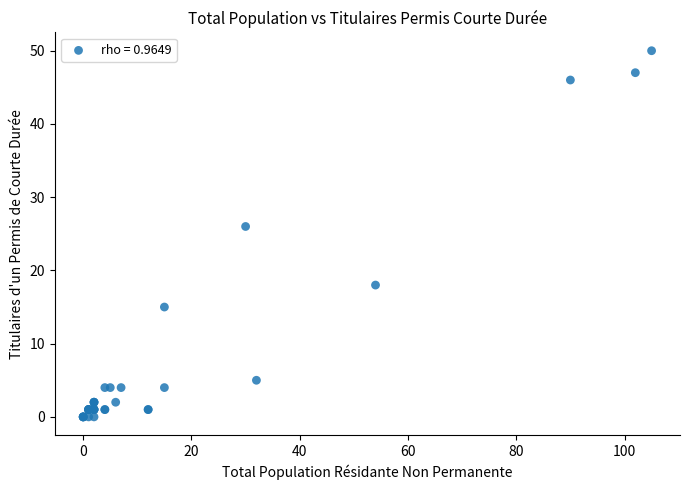

What Y value in the scatter plot is closest to 25?

26